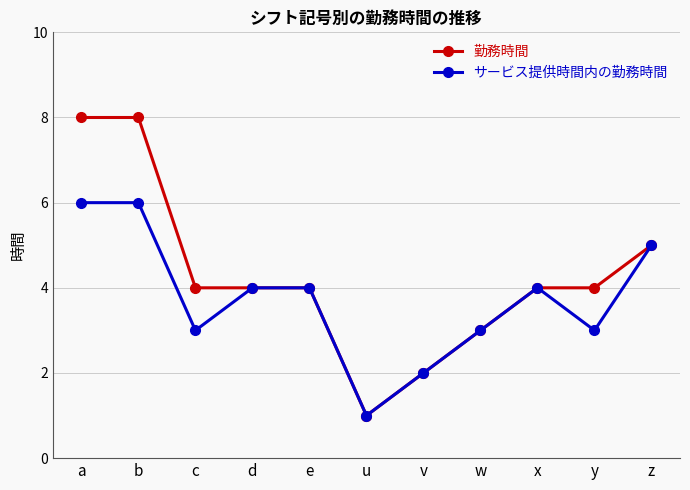

How many lines are shown in the chart?

2